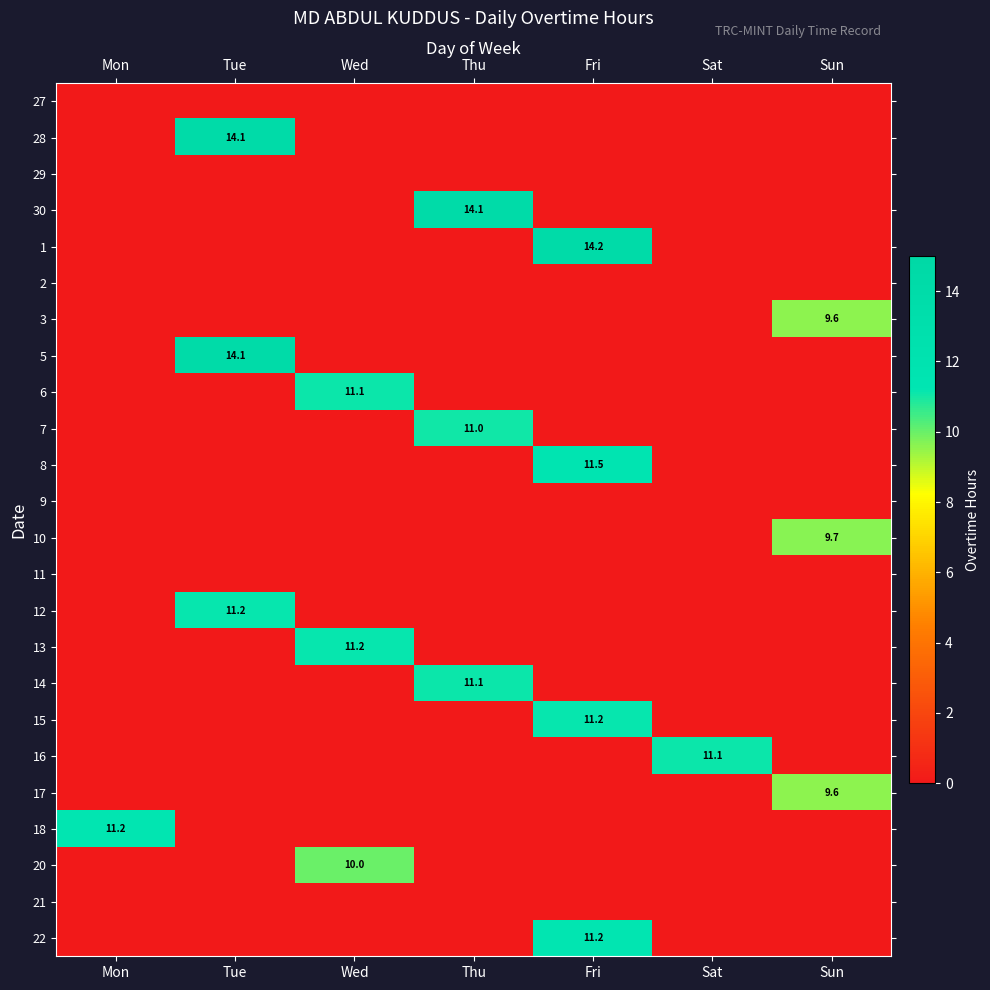

The value of 6 at Wed is 4.3. True or false?

False